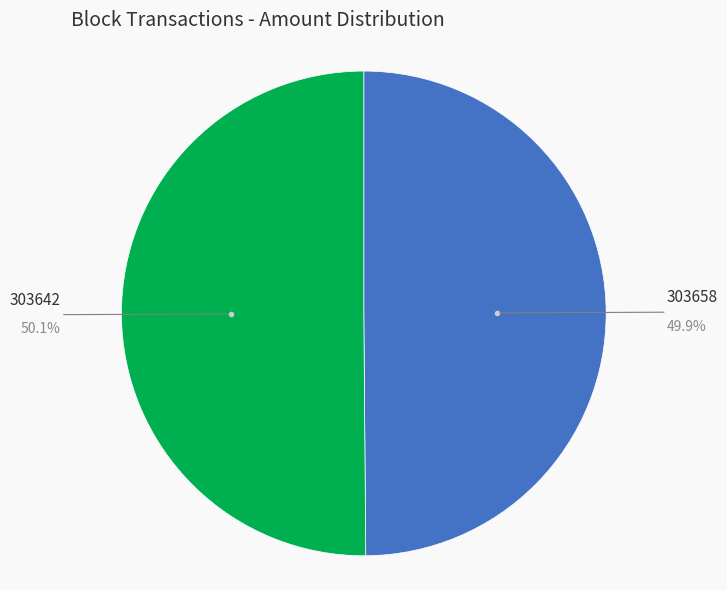

Does any single category account for the majority?

Yes